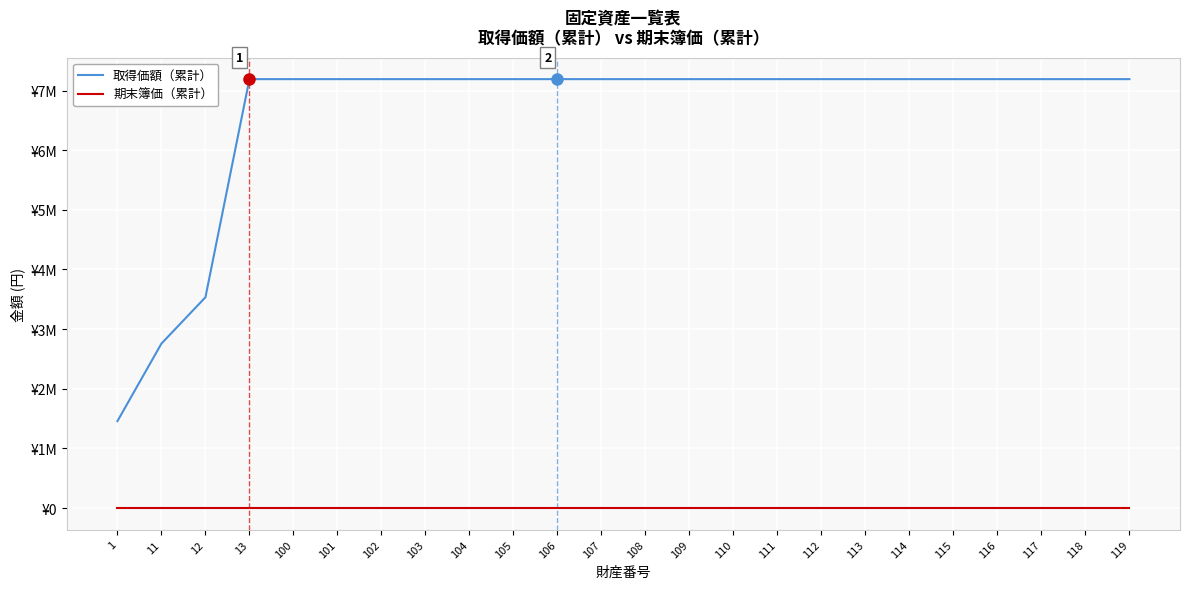

What is the difference between the highest and lowest values at 11?

2757998